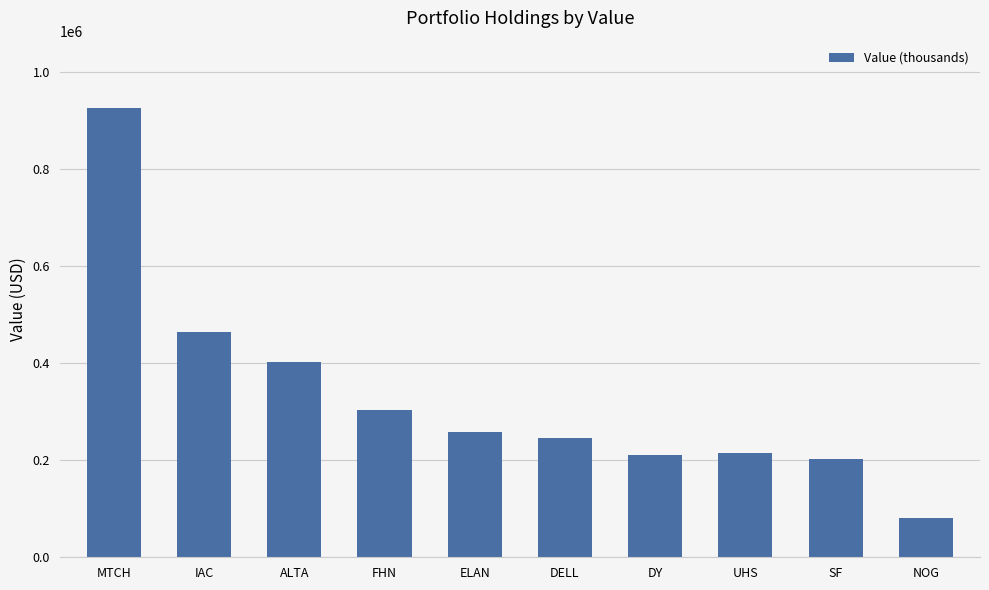

What is the change in value from IAC to SF?

-262000